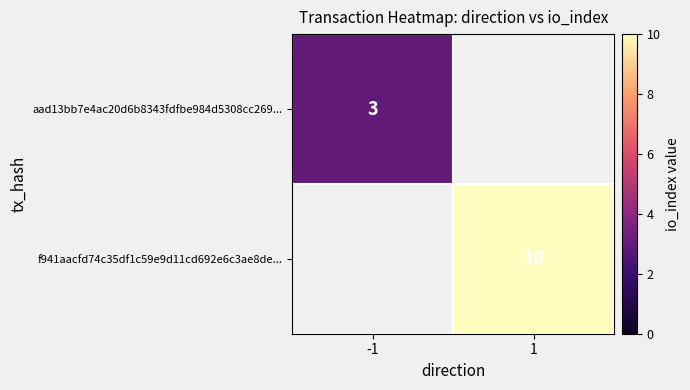

Is the value of aad13bb7e4ac20d6b8343fdfbe984d5308cc269... at -1 greater than the value of f941aacfd74c35df1c59e9d11cd692e6c3ae8de... at 1?

No